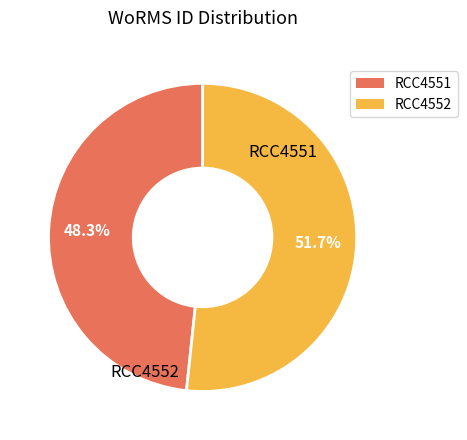

The RCC4551 slice represents 48% of the pie. True or false?

True